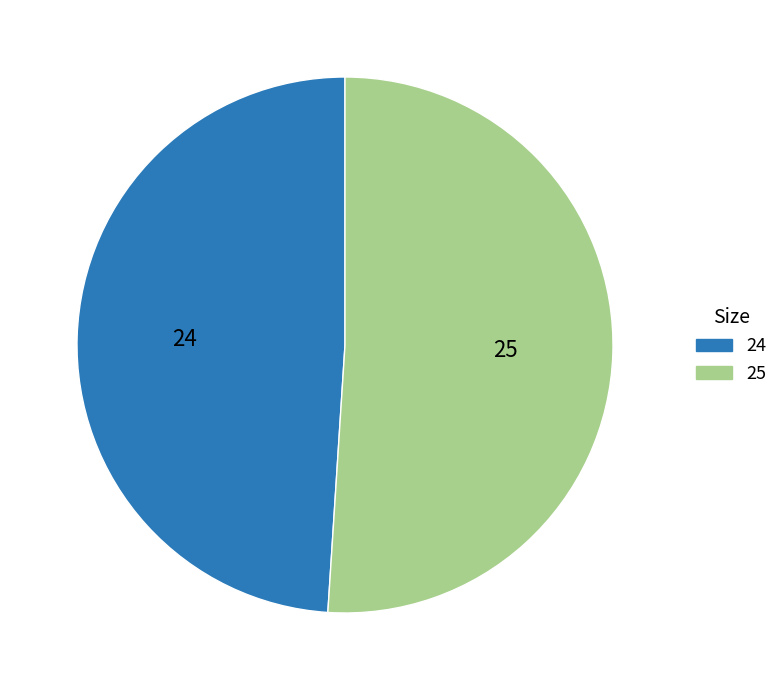

What is the ratio of the value at 25 to the value at 24?

1.0